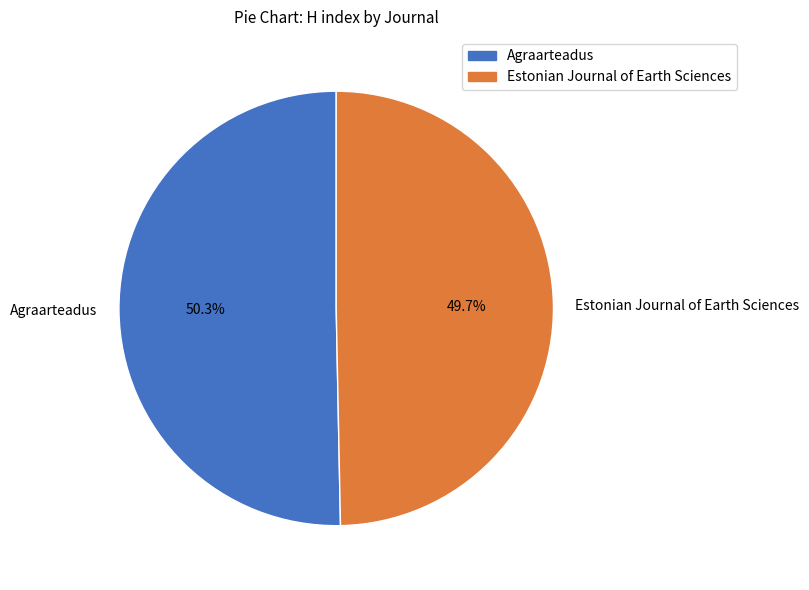

What is the smallest slice in the pie chart?

Estonian Journal of Earth Sciences